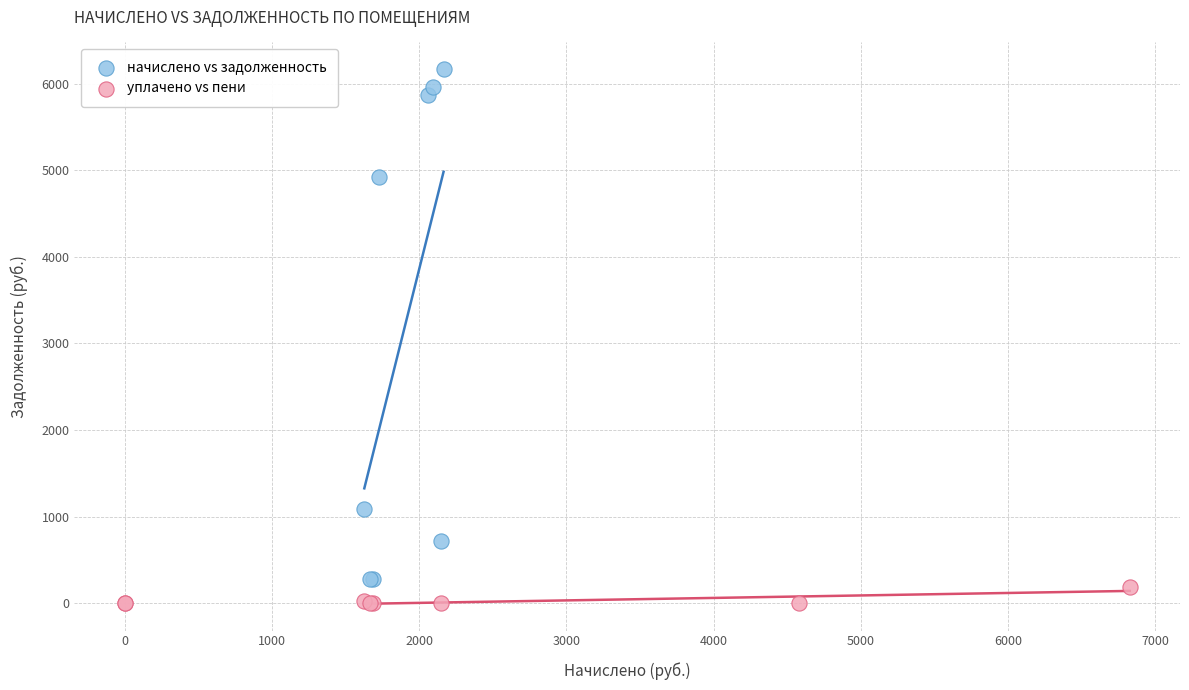

Which series contains the lowest Y value?

уплачено vs пени